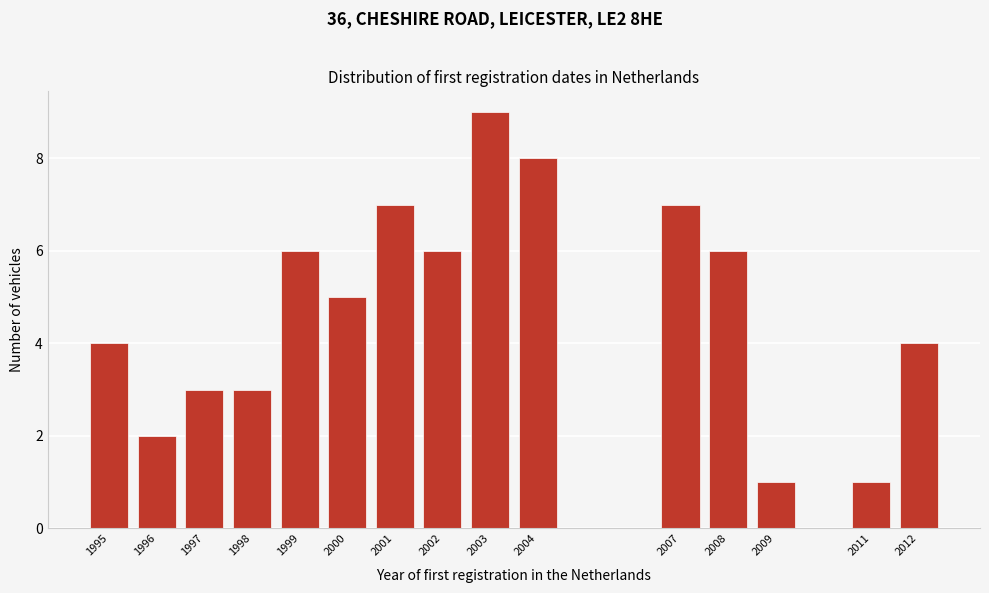

Reading left to right, transcribe all the data shown in this chart.

1995=4	1996=2	1997=3	1998=3	1999=6	2000=5	2001=7	2002=6	2003=9	2004=8	2007=7	2008=6	2009=1	2011=1	2012=4